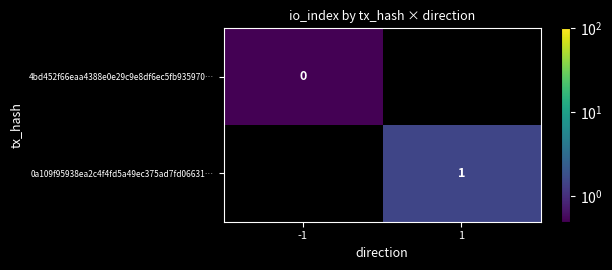

Is the value of 0a109f95938ea2c4f4fd5a49ec375ad7fd06631… at 1 greater than the value of 4bd452f66eaa4388e0e29c9e8df6ec5fb935970… at -1?

Yes